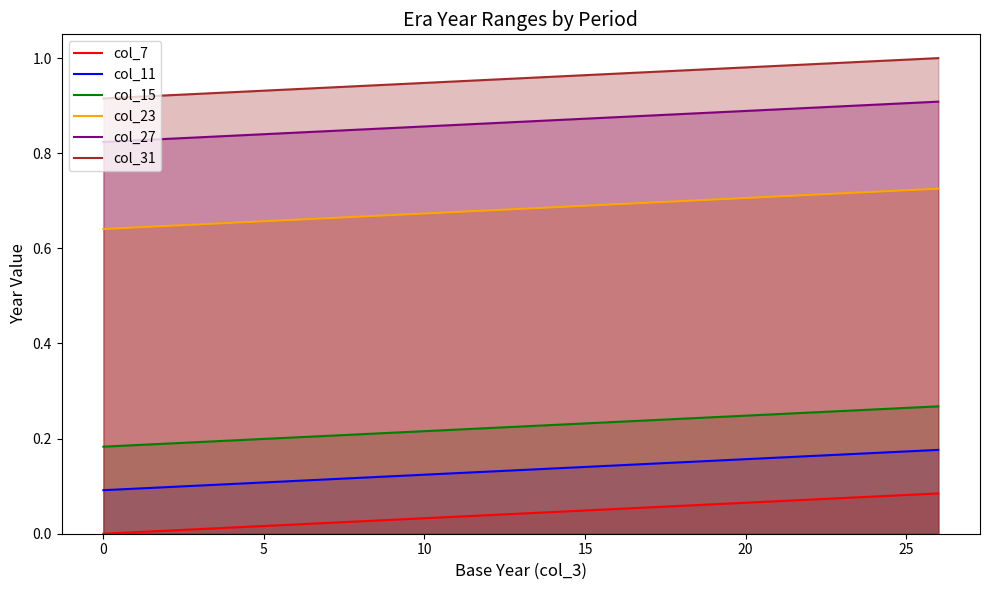

Which series has the largest total across all categories?

col_31